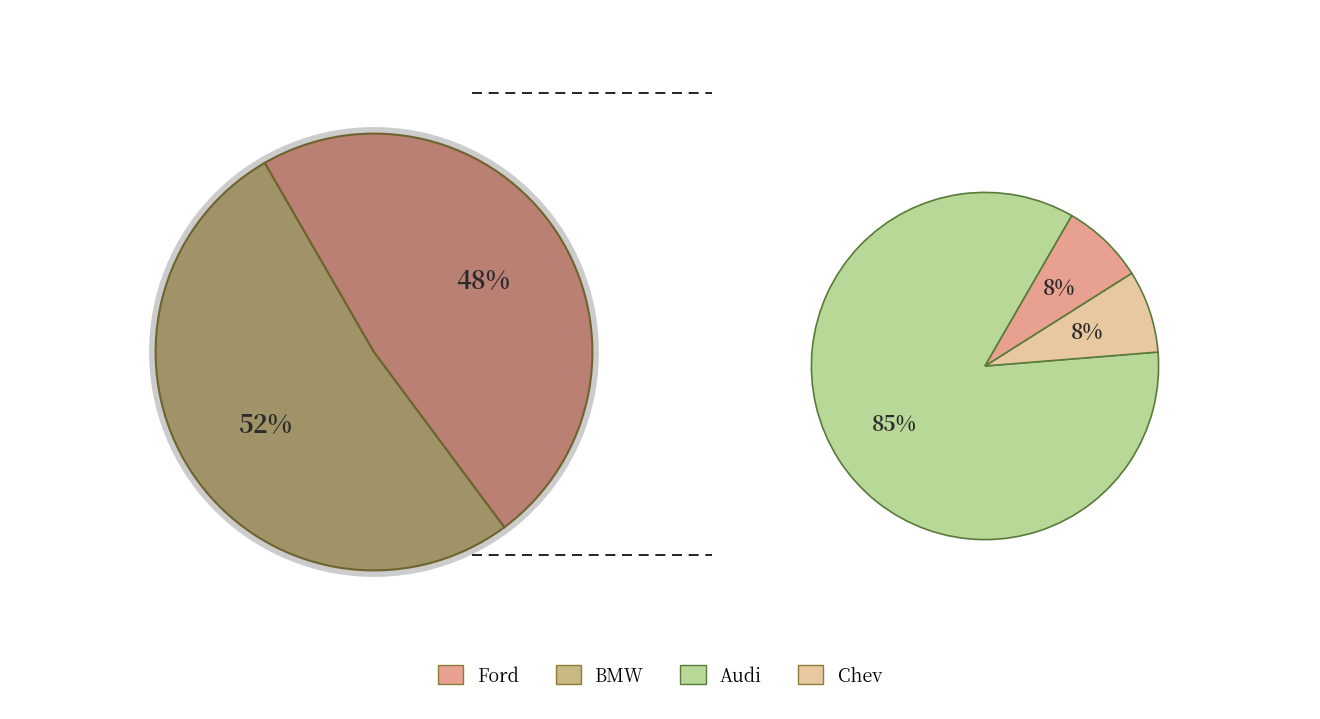

True or false: BMW accounts for 63% of the total.

False